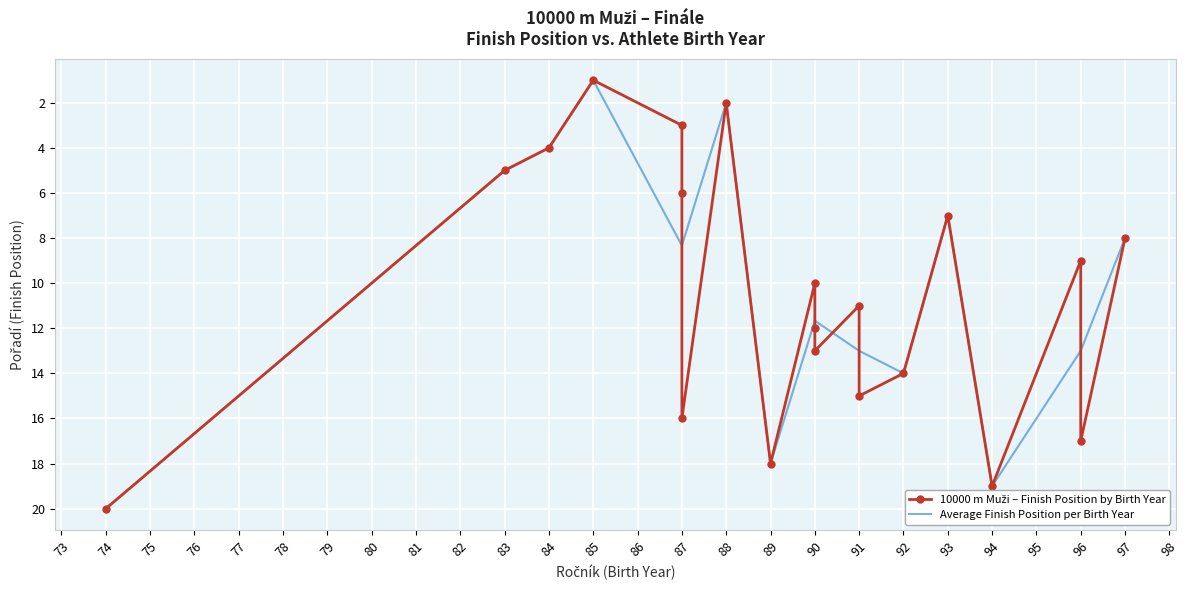

The Average Finish Position per Birth Year series shows 12.5 at 97. True or false?

False